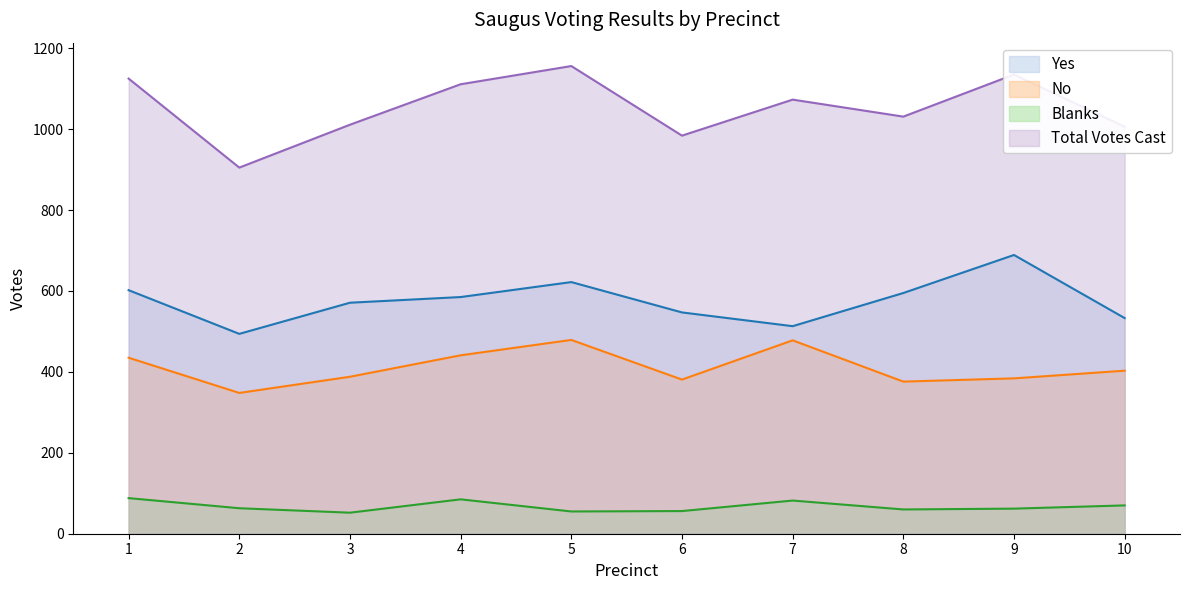

True or false: No and Total Votes Cast intersect in this chart.

False